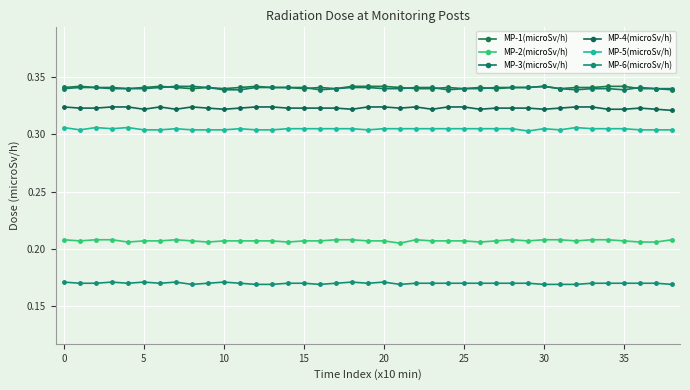

Reading left to right, transcribe all the data shown in this chart.

MP-1(microSv/h): 0.3	0.3	0.3	0.3	0.3	0.3	0.3	0.3	0.3	0.3	0.3	0.3	0.3	0.3	0.3	0.3	0.3	0.3	0.3	0.3	0.3	0.3	0.3	0.3	0.3	0.3	0.3	0.3	0.3	0.3	0.3	0.3	0.3	0.3	0.3	0.3	0.3	0.3	0.3
MP-2(microSv/h): 0.2	0.2	0.2	0.2	0.2	0.2	0.2	0.2	0.2	0.2	0.2	0.2	0.2	0.2	0.2	0.2	0.2	0.2	0.2	0.2	0.2	0.2	0.2	0.2	0.2	0.2	0.2	0.2	0.2	0.2	0.2	0.2	0.2	0.2	0.2	0.2	0.2	0.2	0.2
MP-3(microSv/h): 0.3	0.3	0.3	0.3	0.3	0.3	0.3	0.3	0.3	0.3	0.3	0.3	0.3	0.3	0.3	0.3	0.3	0.3	0.3	0.3	0.3	0.3	0.3	0.3	0.3	0.3	0.3	0.3	0.3	0.3	0.3	0.3	0.3	0.3	0.3	0.3	0.3	0.3	0.3
MP-4(microSv/h): 0.3	0.3	0.3	0.3	0.3	0.3	0.3	0.3	0.3	0.3	0.3	0.3	0.3	0.3	0.3	0.3	0.3	0.3	0.3	0.3	0.3	0.3	0.3	0.3	0.3	0.3	0.3	0.3	0.3	0.3	0.3	0.3	0.3	0.3	0.3	0.3	0.3	0.3	0.3
MP-5(microSv/h): 0.3	0.3	0.3	0.3	0.3	0.3	0.3	0.3	0.3	0.3	0.3	0.3	0.3	0.3	0.3	0.3	0.3	0.3	0.3	0.3	0.3	0.3	0.3	0.3	0.3	0.3	0.3	0.3	0.3	0.3	0.3	0.3	0.3	0.3	0.3	0.3	0.3	0.3	0.3
MP-6(microSv/h): 0.2	0.2	0.2	0.2	0.2	0.2	0.2	0.2	0.2	0.2	0.2	0.2	0.2	0.2	0.2	0.2	0.2	0.2	0.2	0.2	0.2	0.2	0.2	0.2	0.2	0.2	0.2	0.2	0.2	0.2	0.2	0.2	0.2	0.2	0.2	0.2	0.2	0.2	0.2